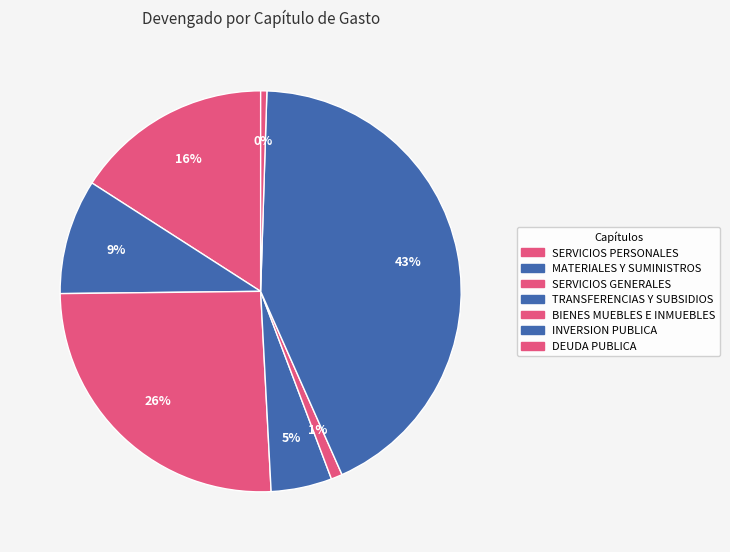

Is there a majority slice in this chart?

No